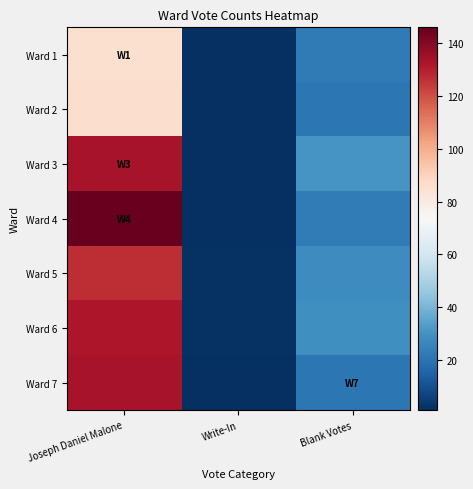

What is the total value across all series at Joseph Daniel Malone?

842